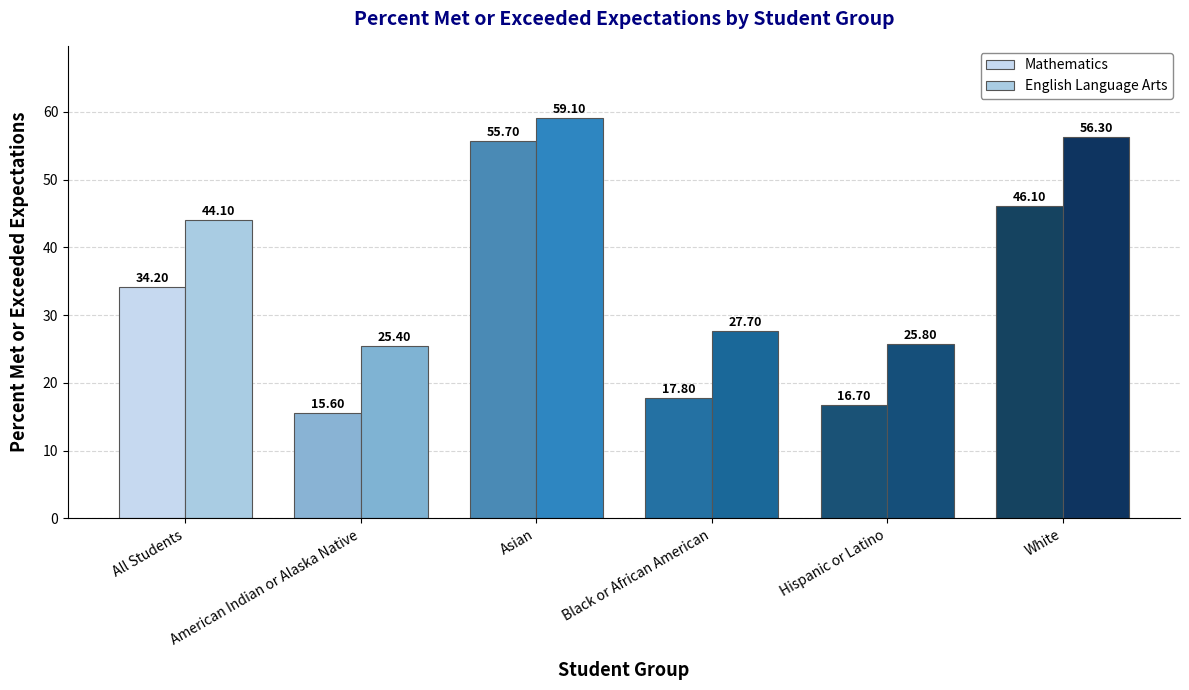

What is the average value of the Mathematics series?

31.0